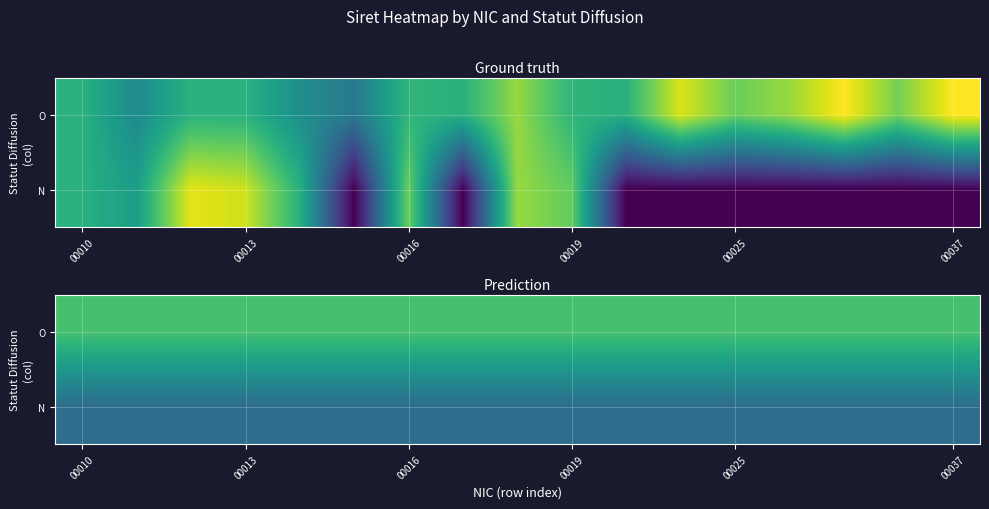

What is the difference between the highest and lowest values at 00013?

0.4